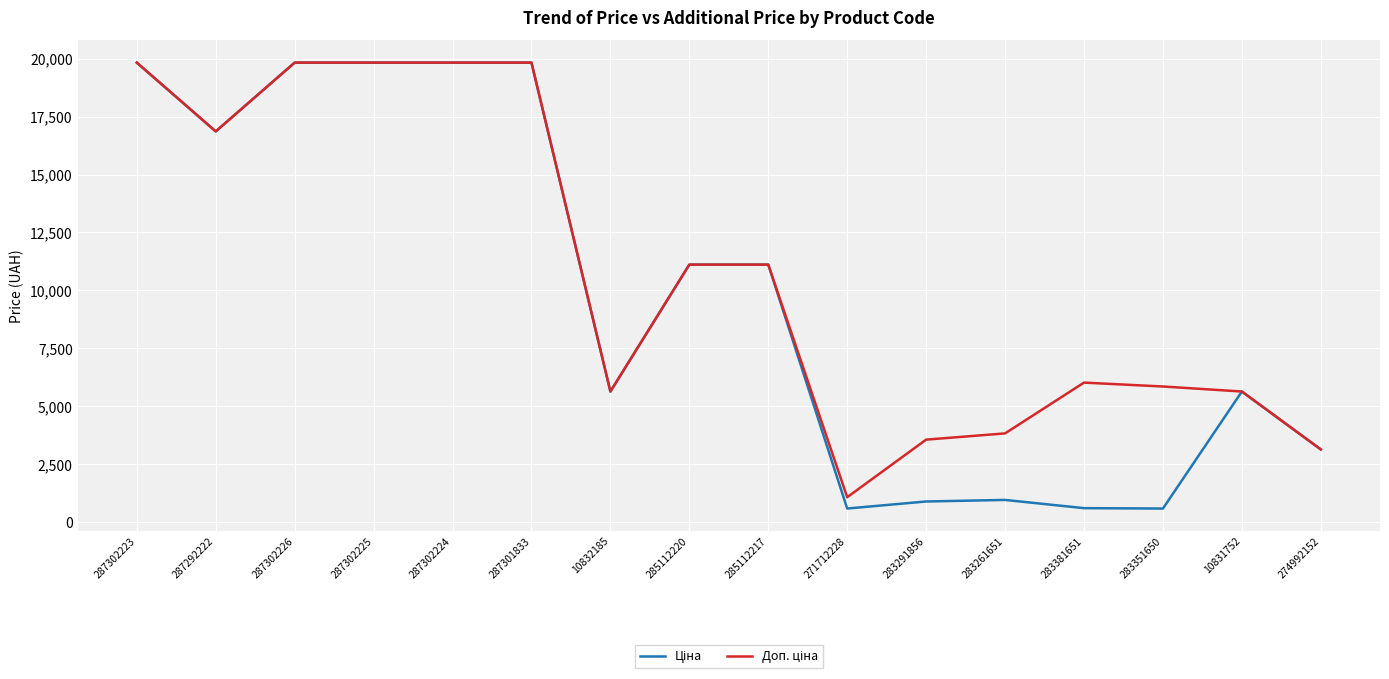

What is the difference between the highest and lowest values at 283291856?

2669.8